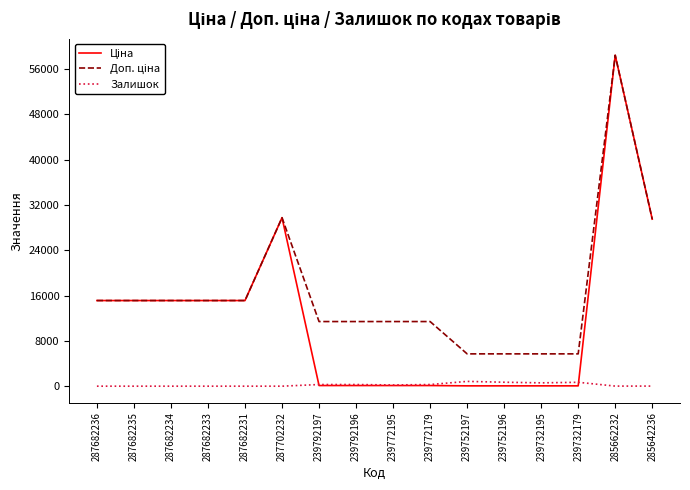

What is the maximum value shown in the chart?

58426.5